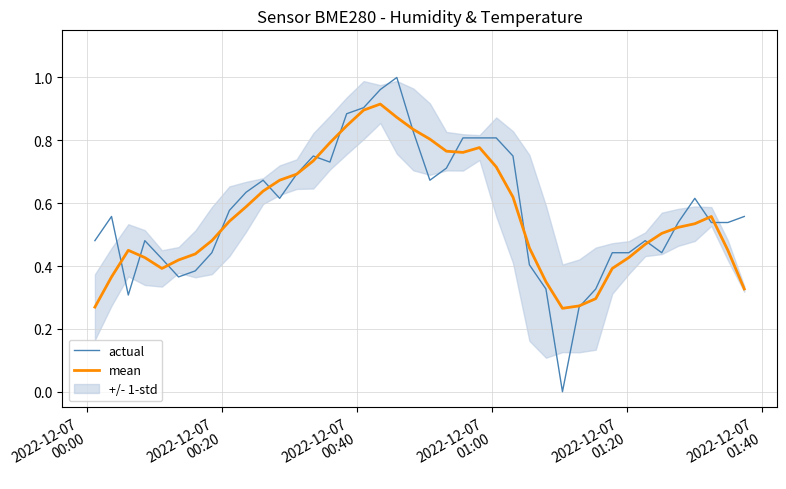

Which series has the widest spread of values?

actual